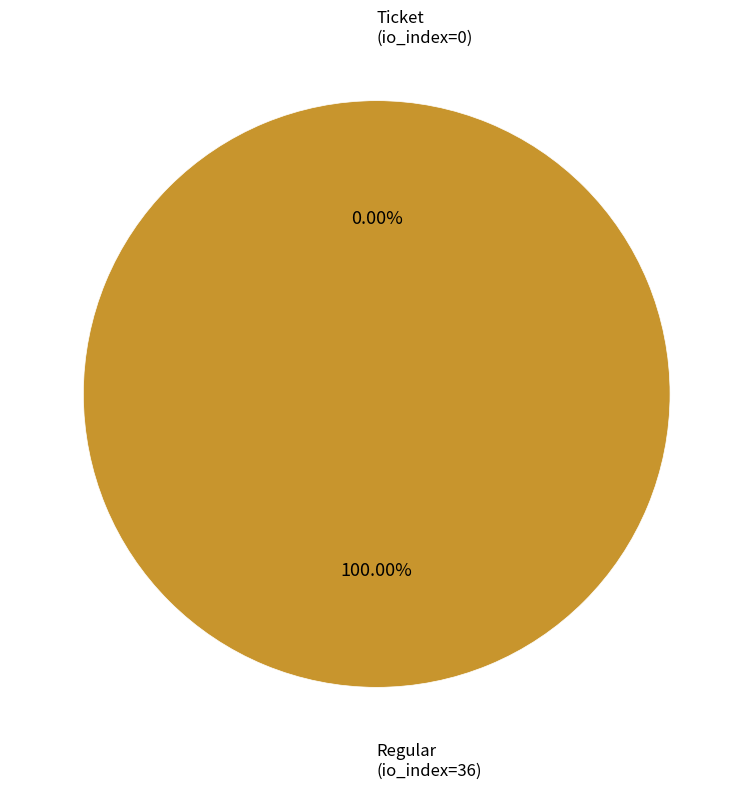

How much of the chart is everything except Ticket (io_index=0)?

100.0%